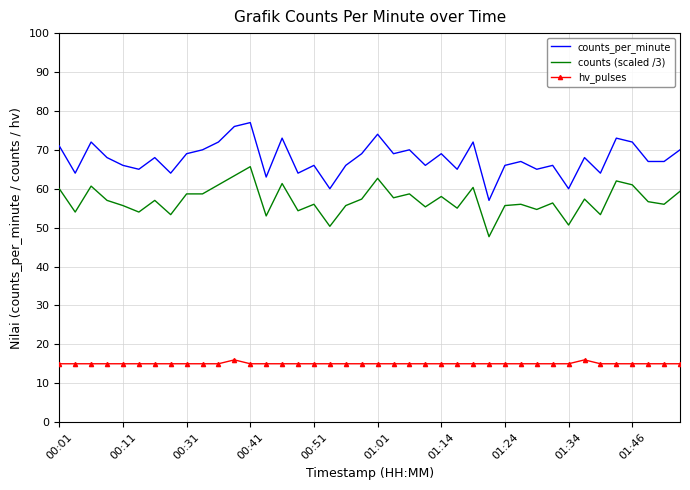

At how many categories does at least one series exceed 61?

37